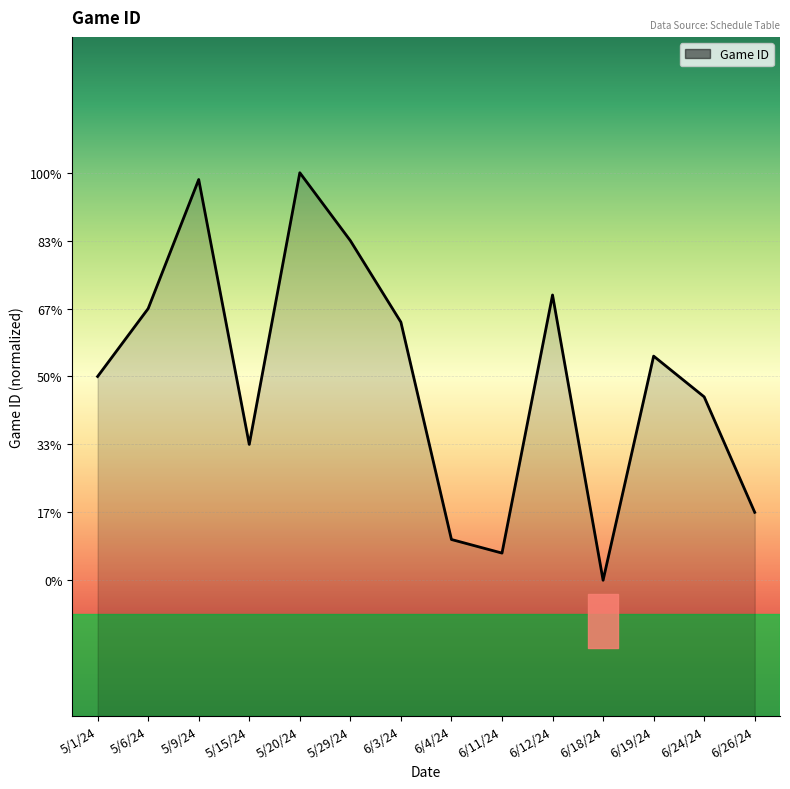

At which label is the value closest to 140474?

5/1/24